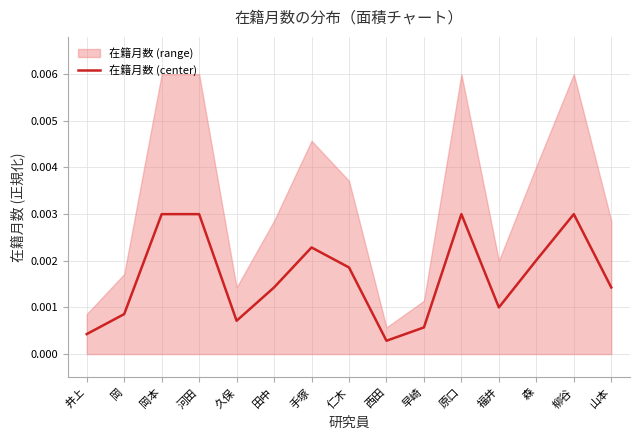

How many distinct data groups are displayed?

1